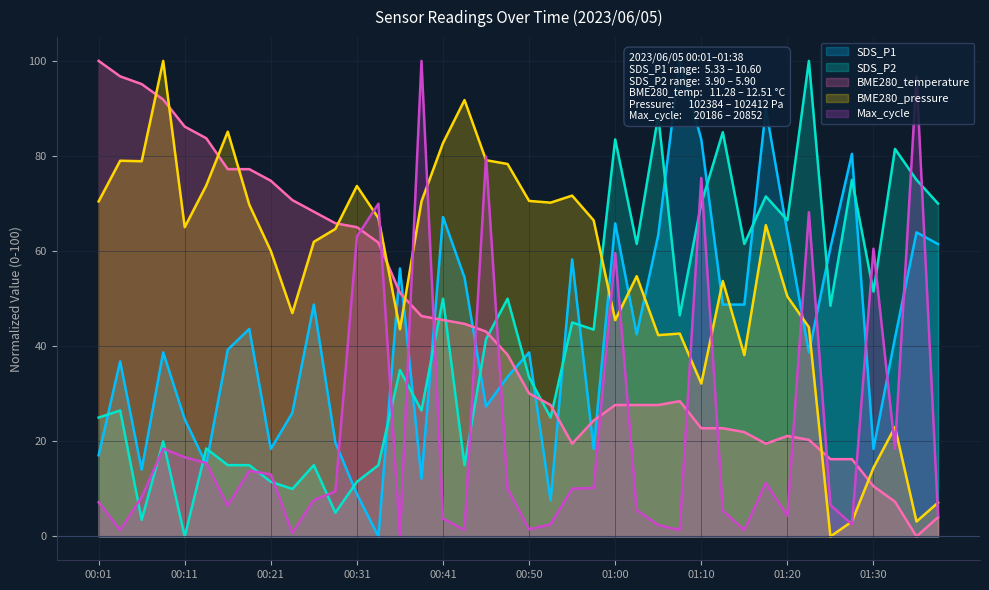

Which category has the lowest value in the Max_cycle series?

00:36